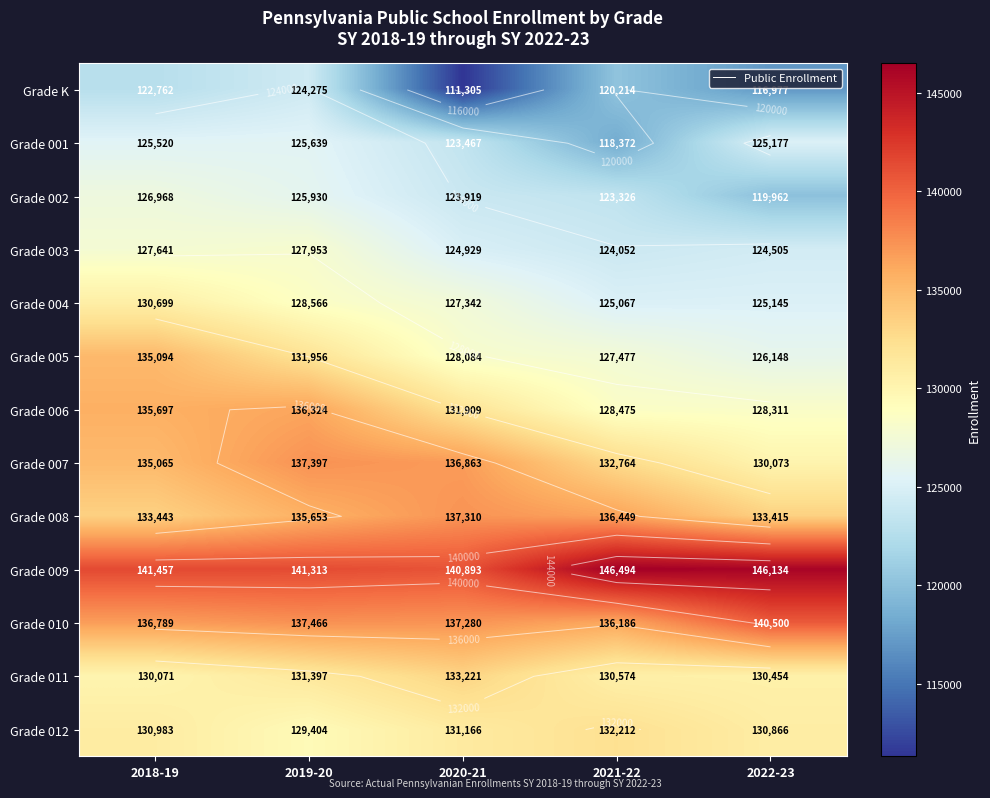

At how many categories does at least one series exceed 141485?

2